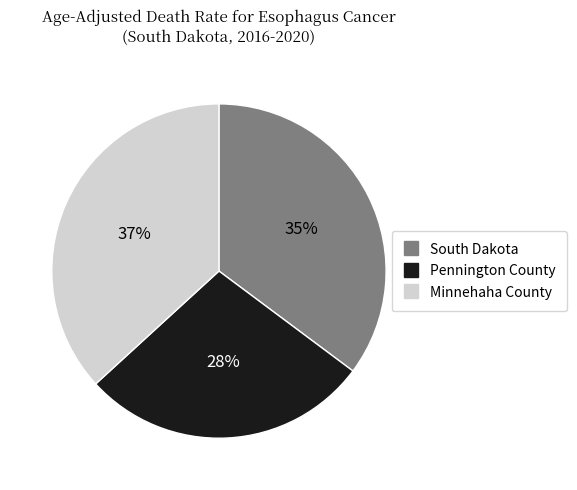

To the nearest percent, what portion does Pennington County represent?

28%